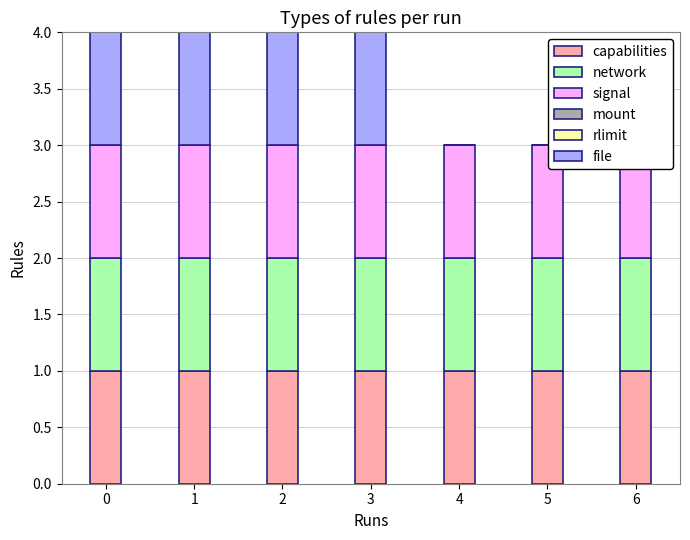

How many series are shown in this chart?

6